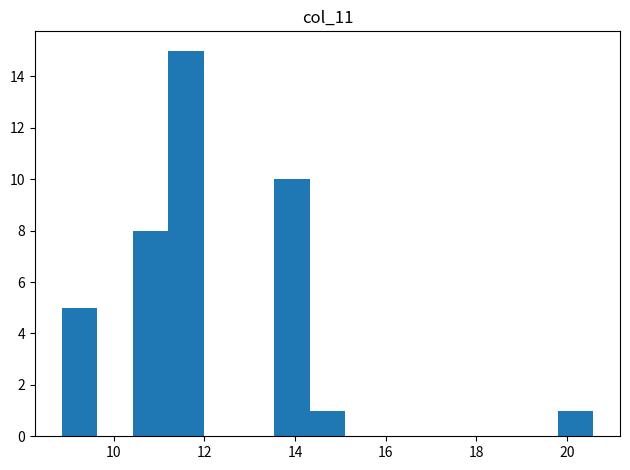

Around what value on the x-axis is the tallest bar? Give the approximate position of its centre, as read against the axis.

11.6